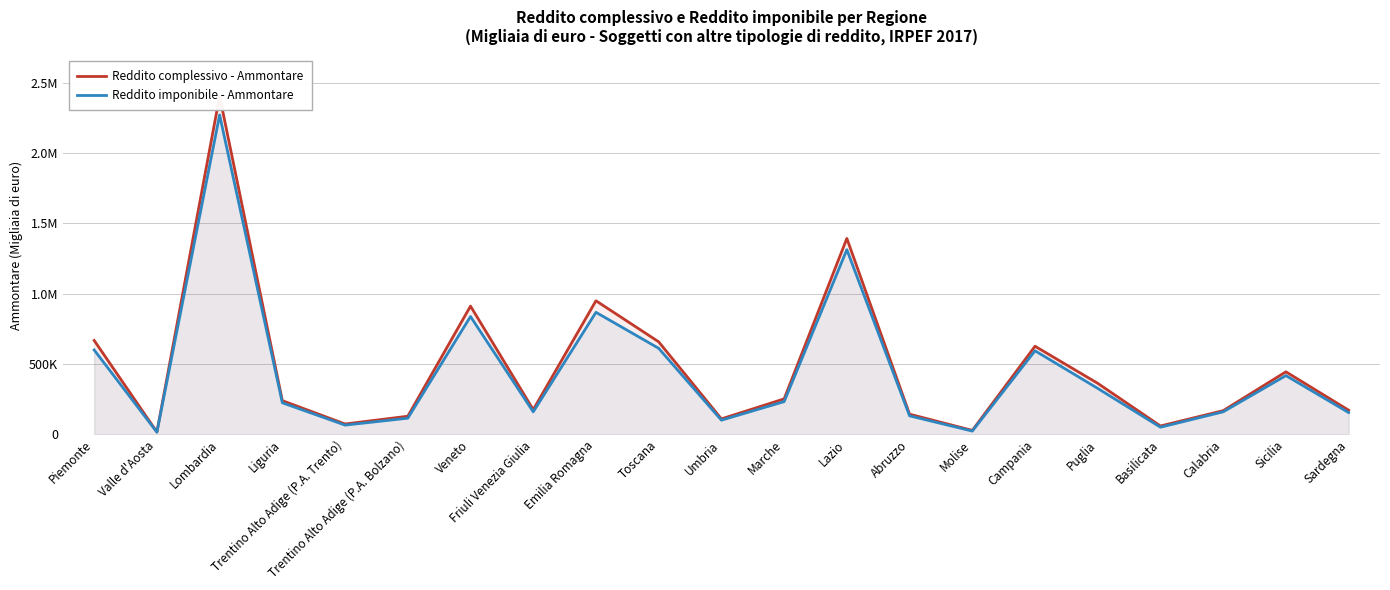

Between Lombardia and Sicilia, which series saw the biggest shift?

Reddito complessivo - Ammontare